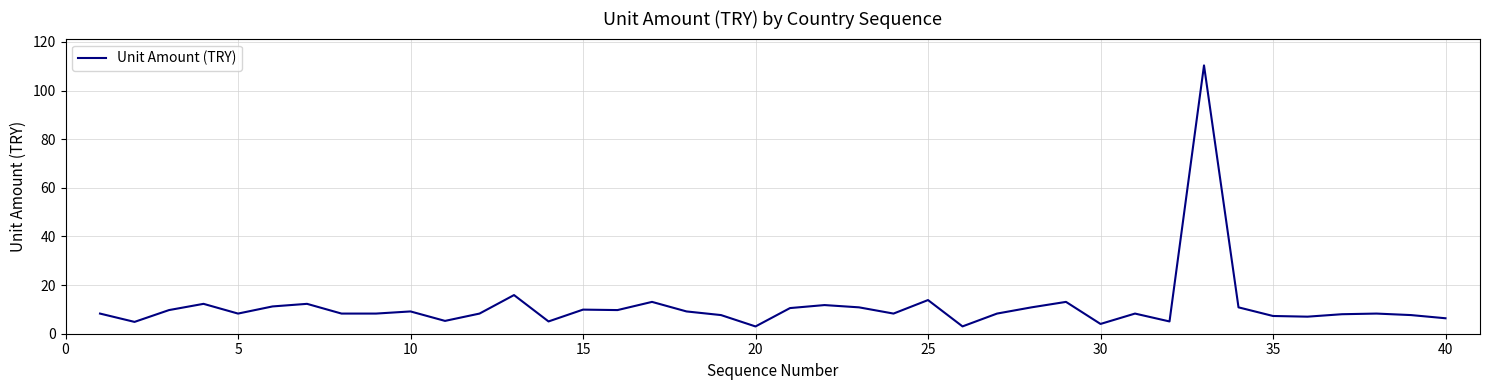

What is the smallest value displayed?

3.0